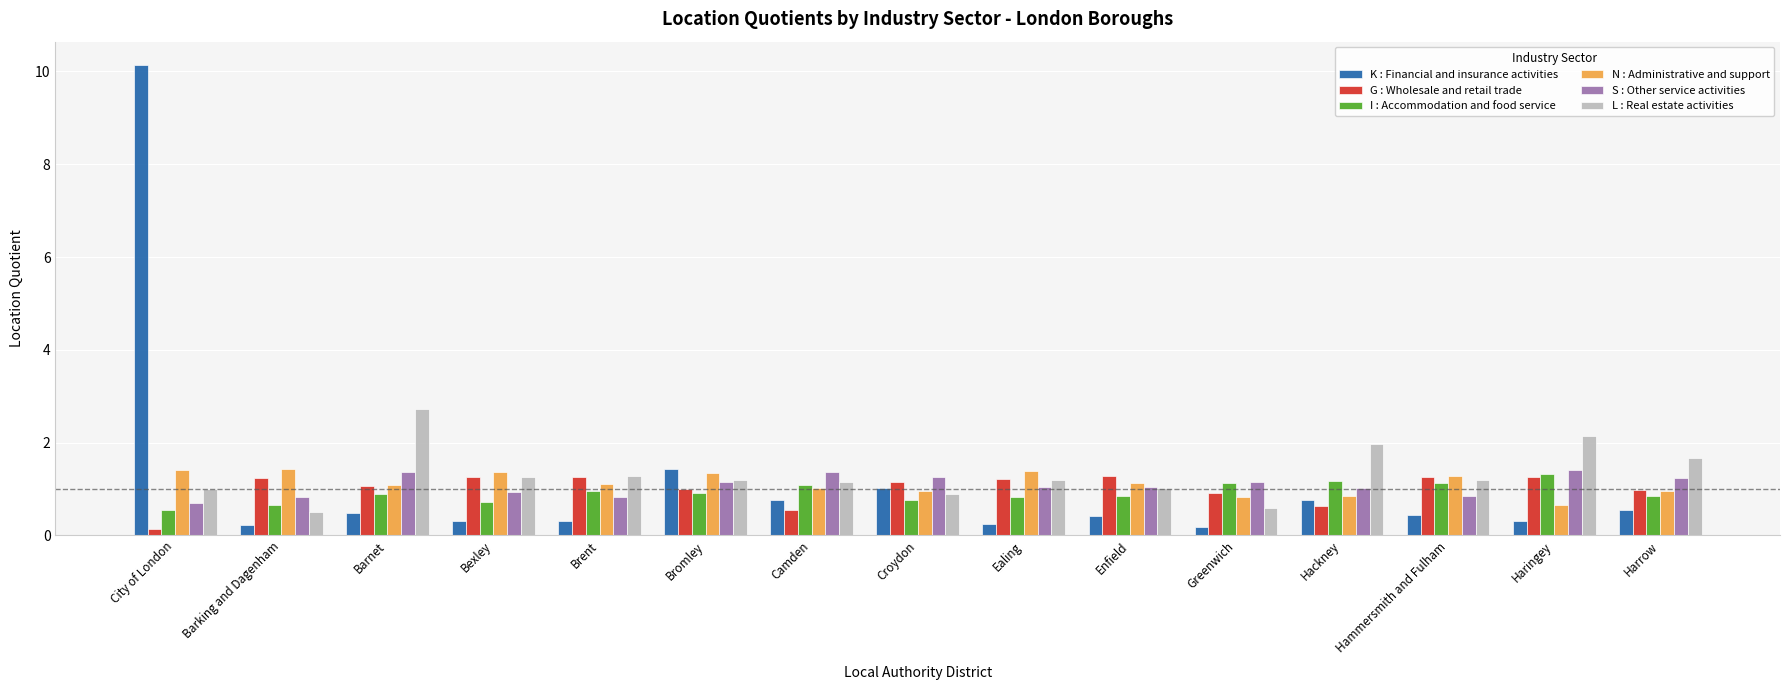

The I : Accommodation and food service series shows 0.6 at Camden. True or false?

False